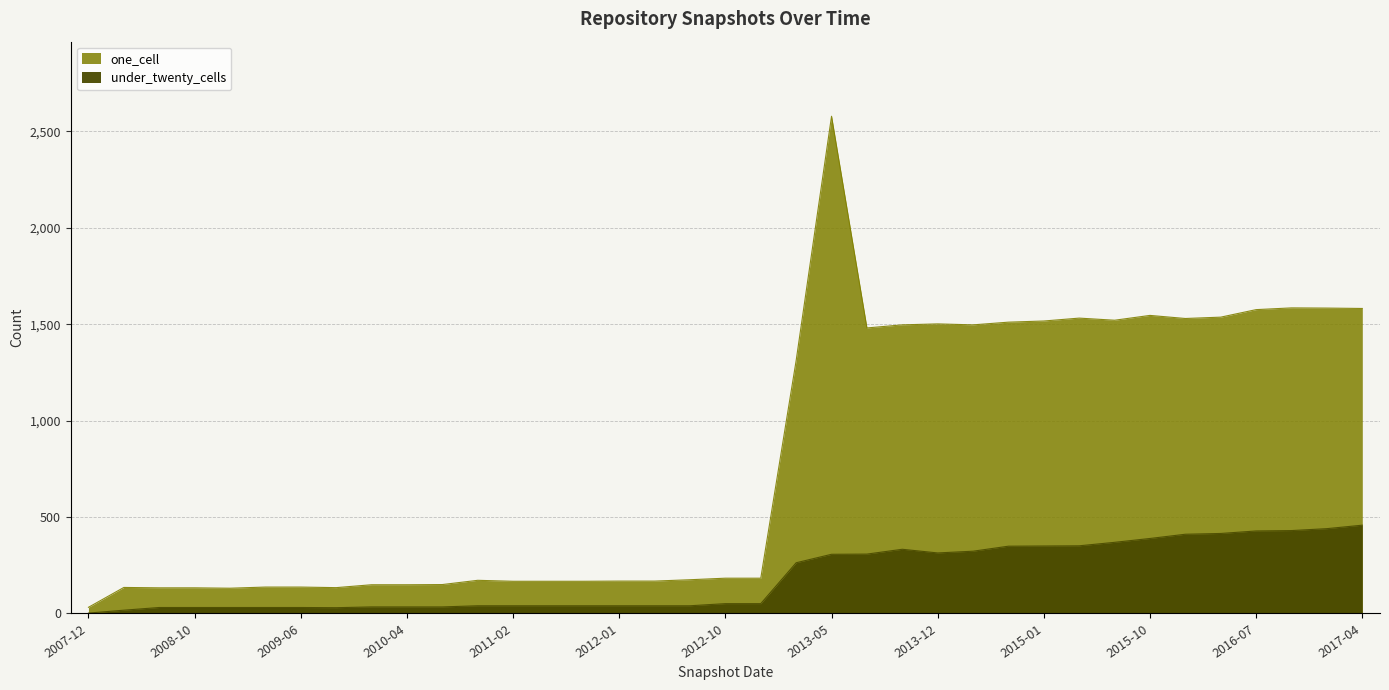

List the series in order of their peak value, lowest first.

under_twenty_cells, one_cell